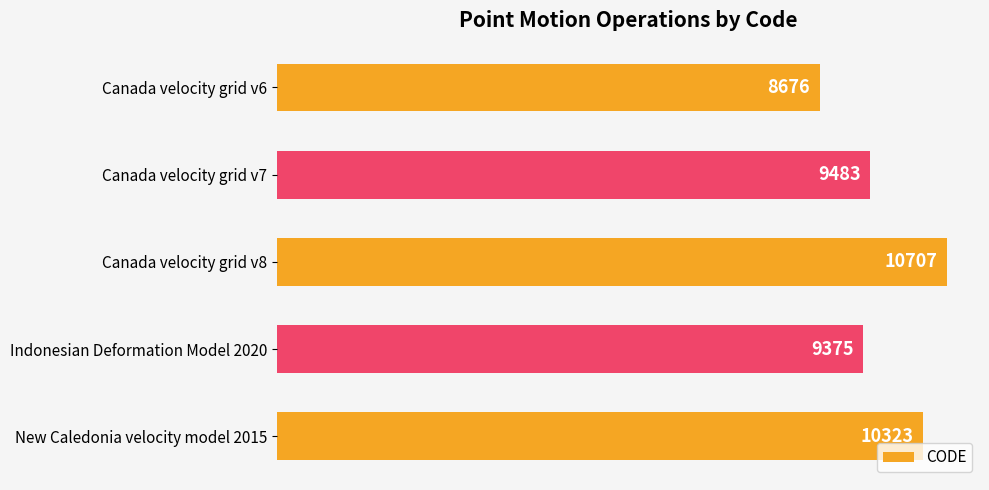

The value at Canada velocity grid v8 is 10707. True or false?

True